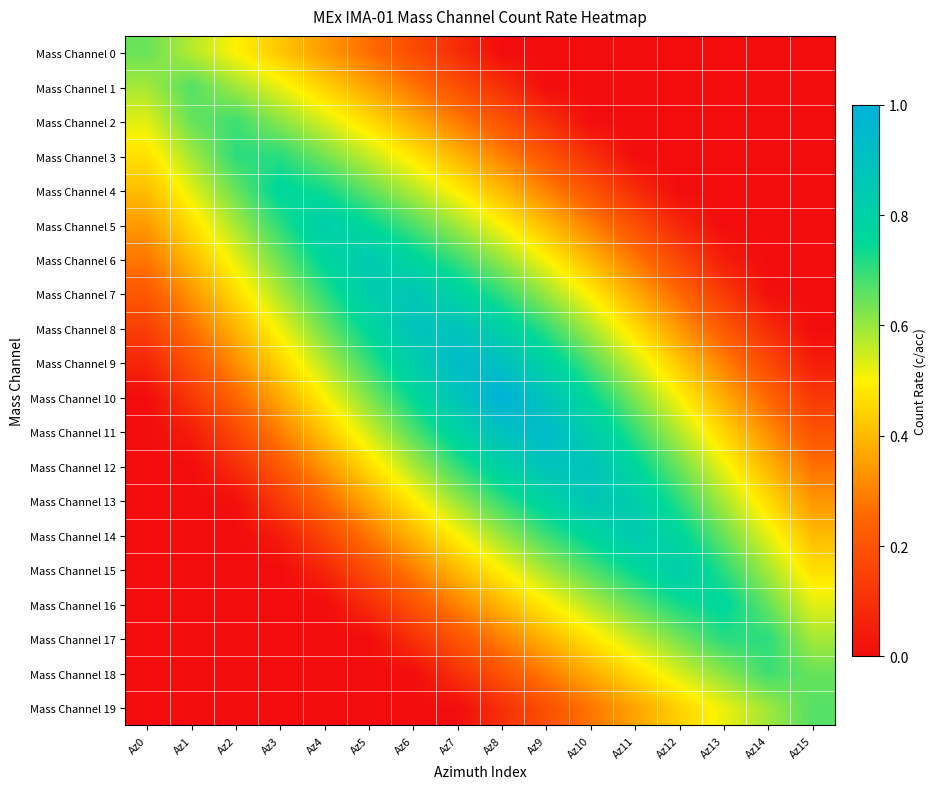

What is the total value across all series at Az3?

7.0